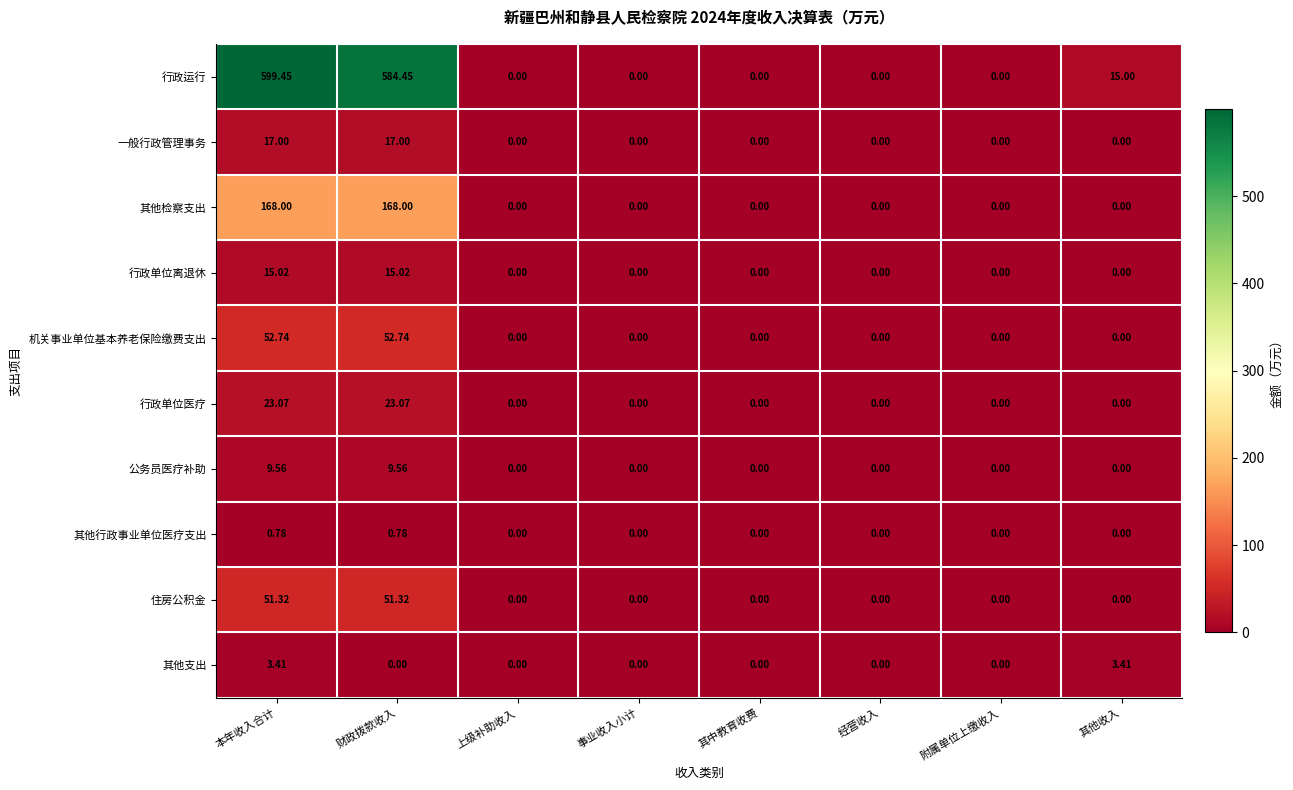

What is the total value across all series at 财政拨款收入?

921.9